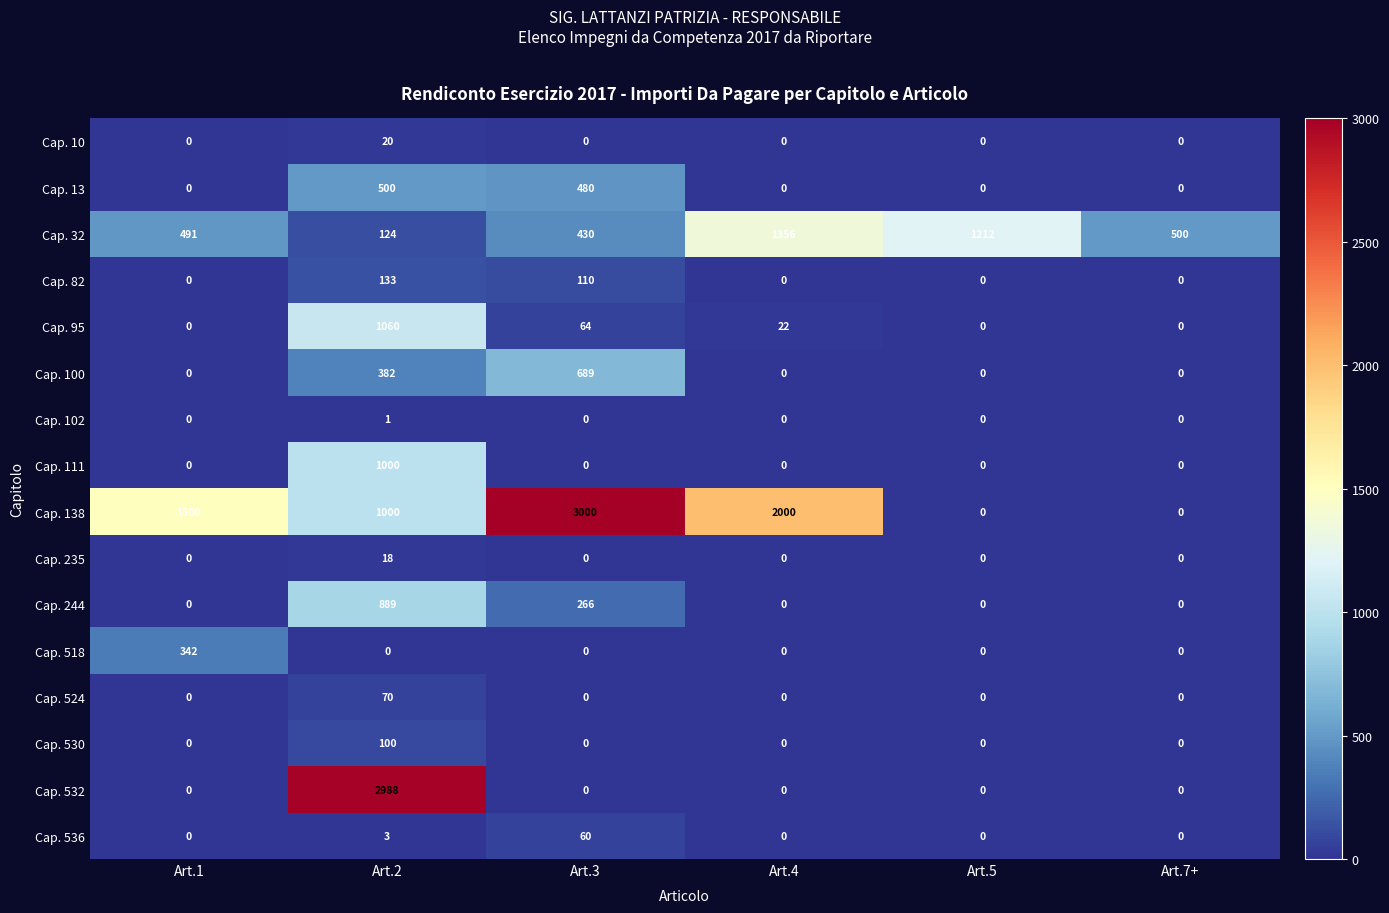

List the series in order of their peak value, lowest first.

Cap. 102, Cap. 235, Cap. 10, Cap. 536, Cap. 524, Cap. 530, Cap. 82, Cap. 518, Cap. 13, Cap. 100, Cap. 244, Cap. 111, Cap. 95, Cap. 32, Cap. 532, Cap. 138